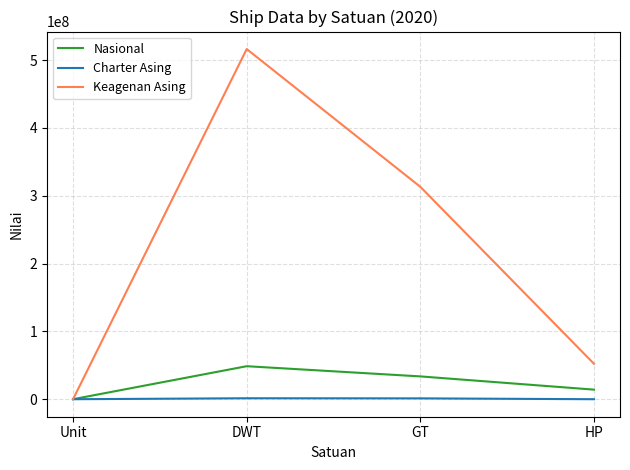

How many times do Nasional and Keagenan Asing cross each other?

1